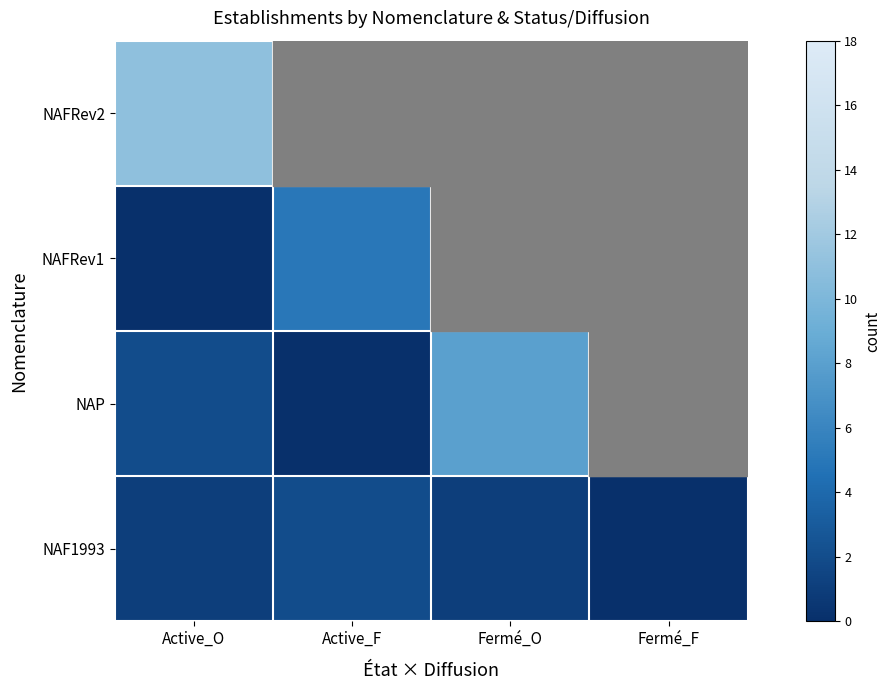

What is the spread (max minus min) of values at Fermé_O?

8